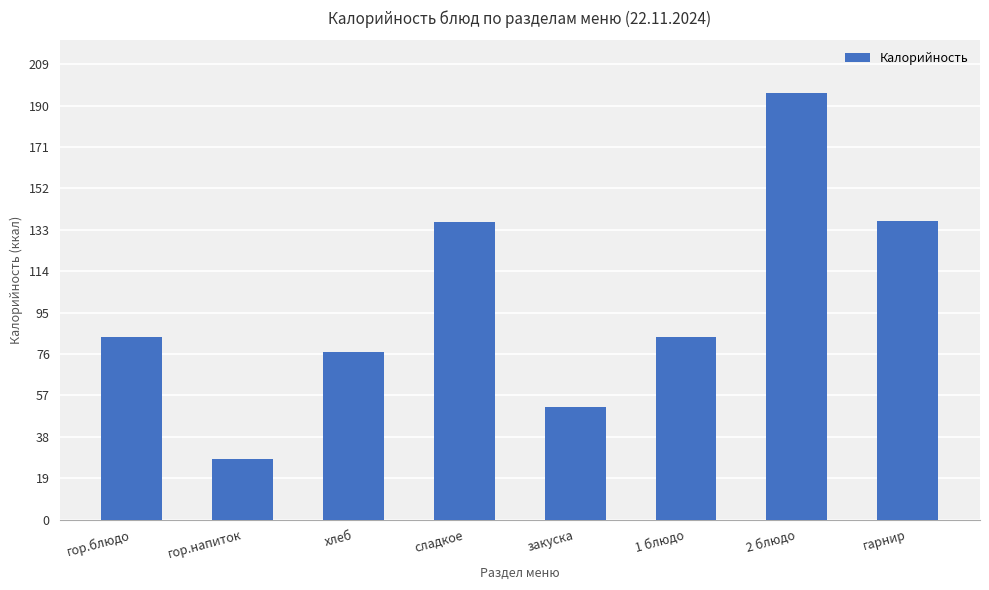

What is the difference between the values at гор.напиток and 2 блюдо?

168.0